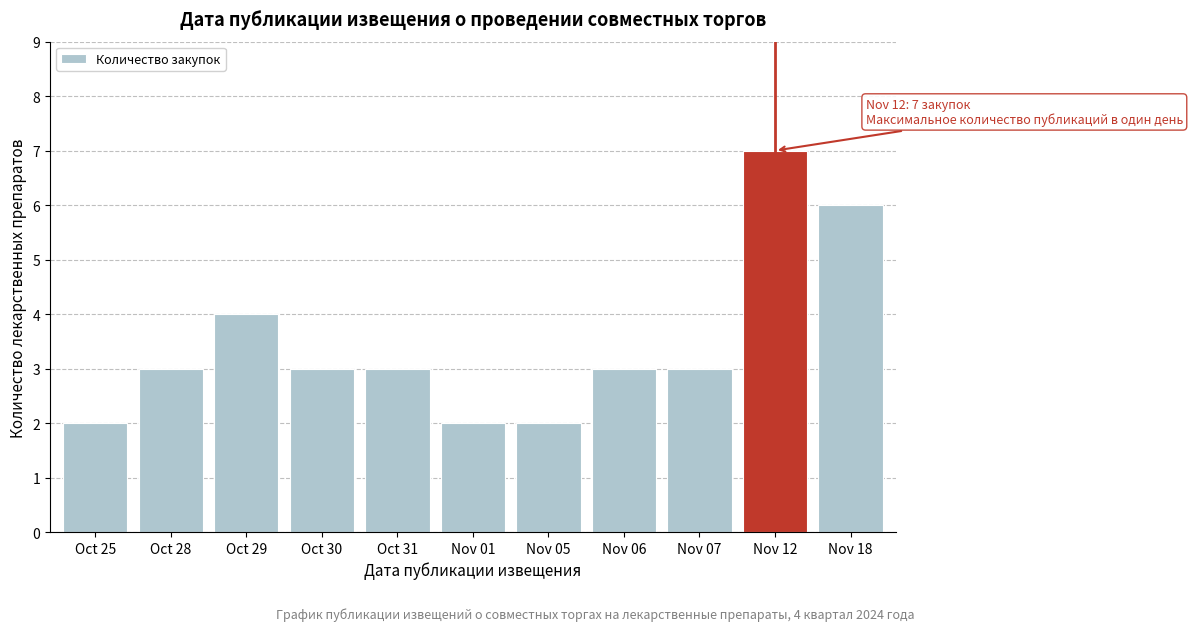

Reading left to right, transcribe all the data shown in this chart.

2	3	4	3	3	2	2	3	3	7	6